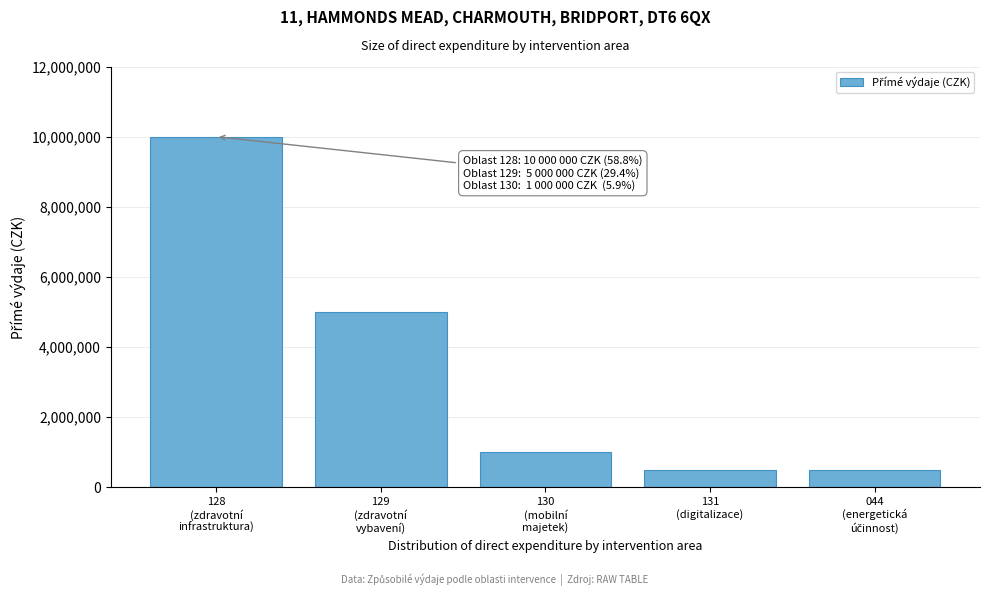

Reading left to right, what are all the values shown in this chart?

10000000	5000000	1000000	500000	500000